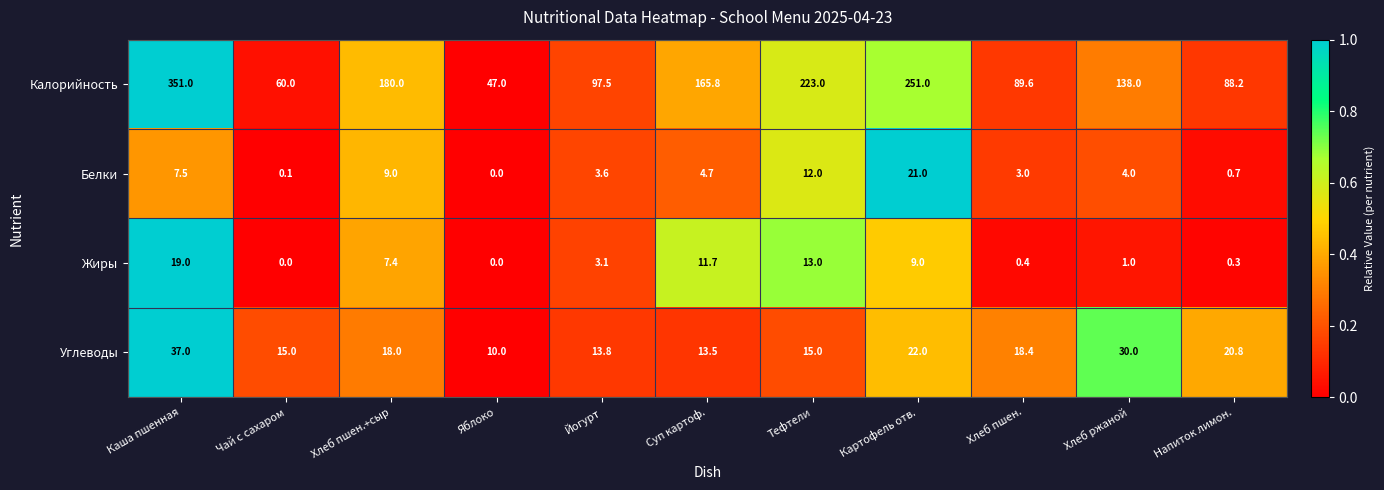

What is the minimum value for Калорийность?

47.0